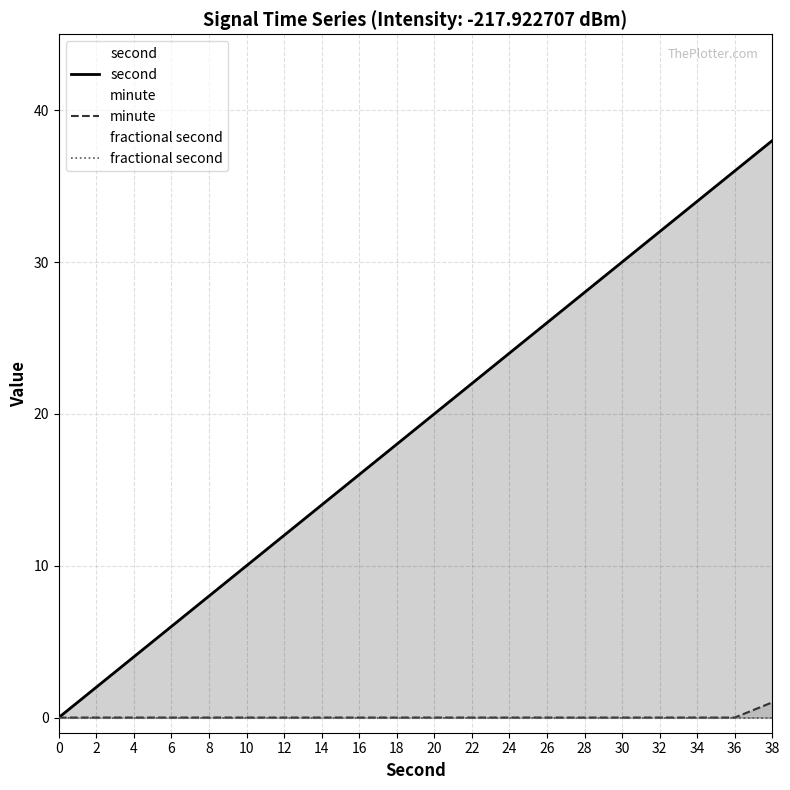

The minute series shows 0 at 20. True or false?

True